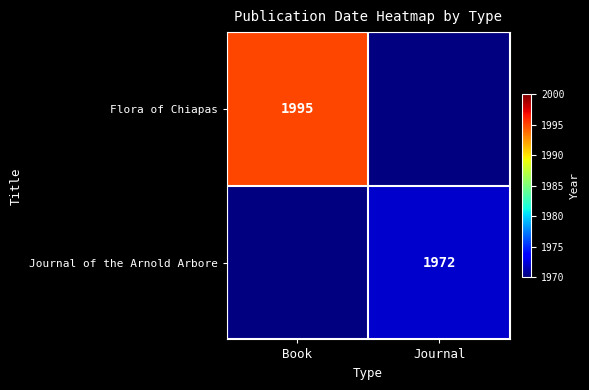

The value of Flora of Chiapas at Book is 1995. True or false?

True